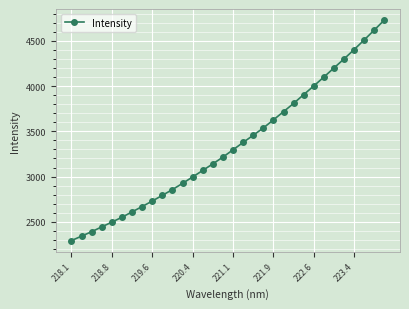

What is the difference between the maximum and minimum values?

2434.6